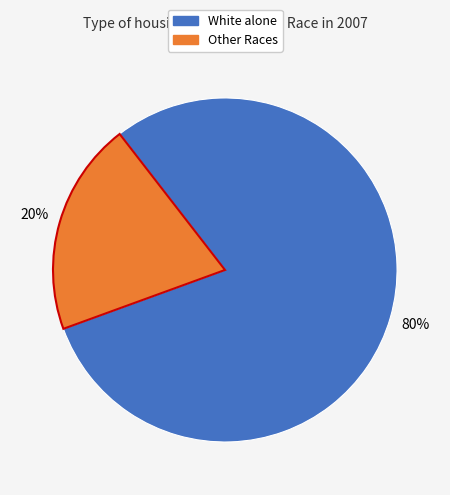

To the nearest percent, what is the average slice percentage?

50%